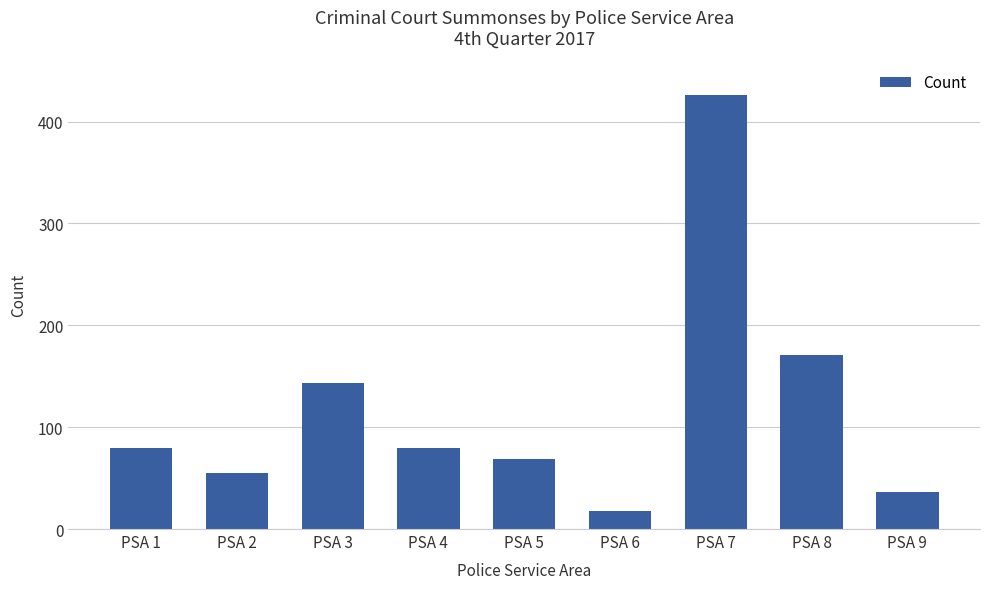

What is the sum of the values at PSA 8 and PSA 1?

251